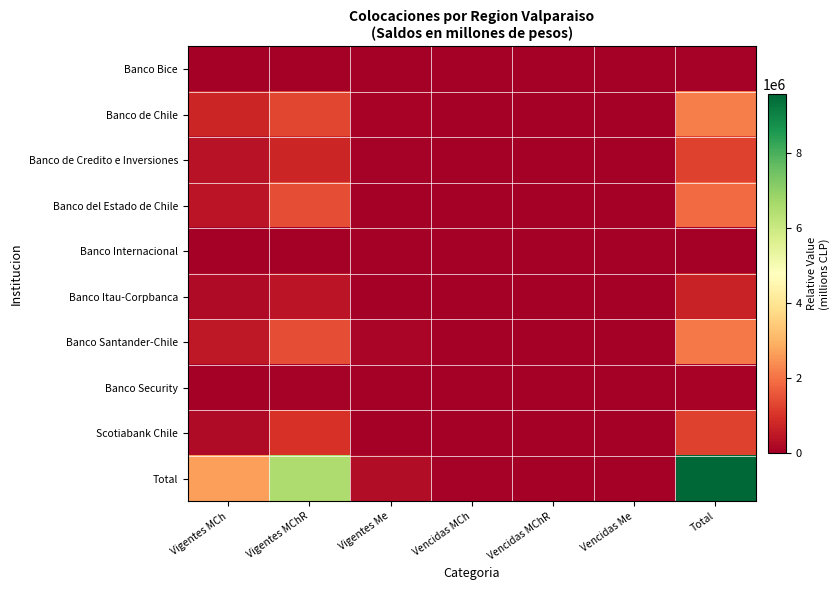

At which category is the sum across all series the highest?

Total